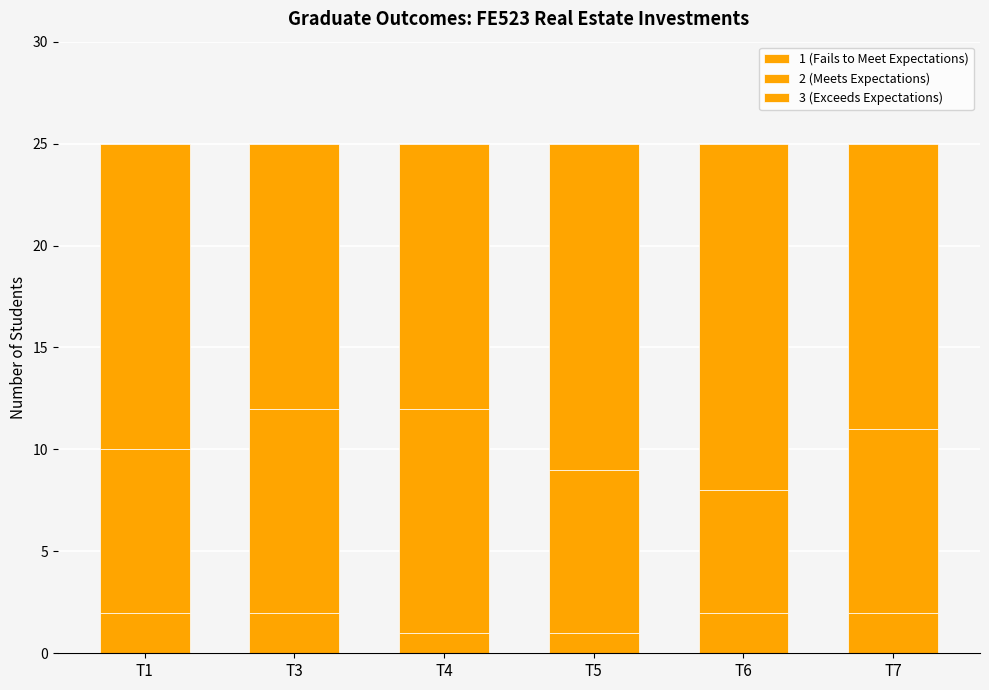

Are the bars horizontal?

No